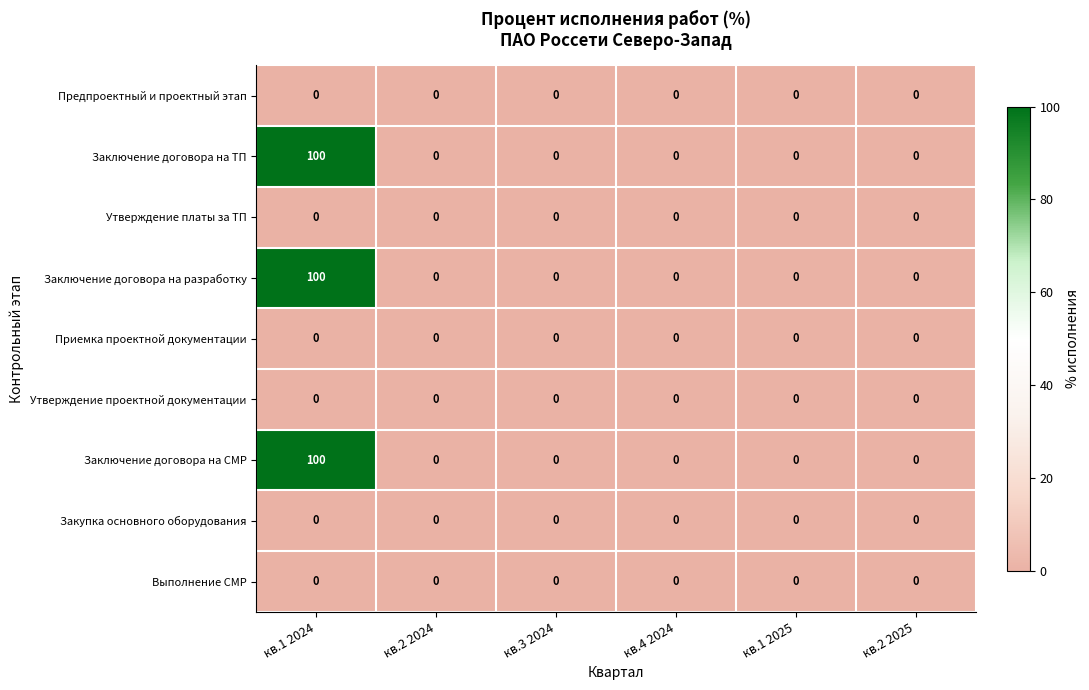

At which category is the sum across all series the highest?

кв.1 2024